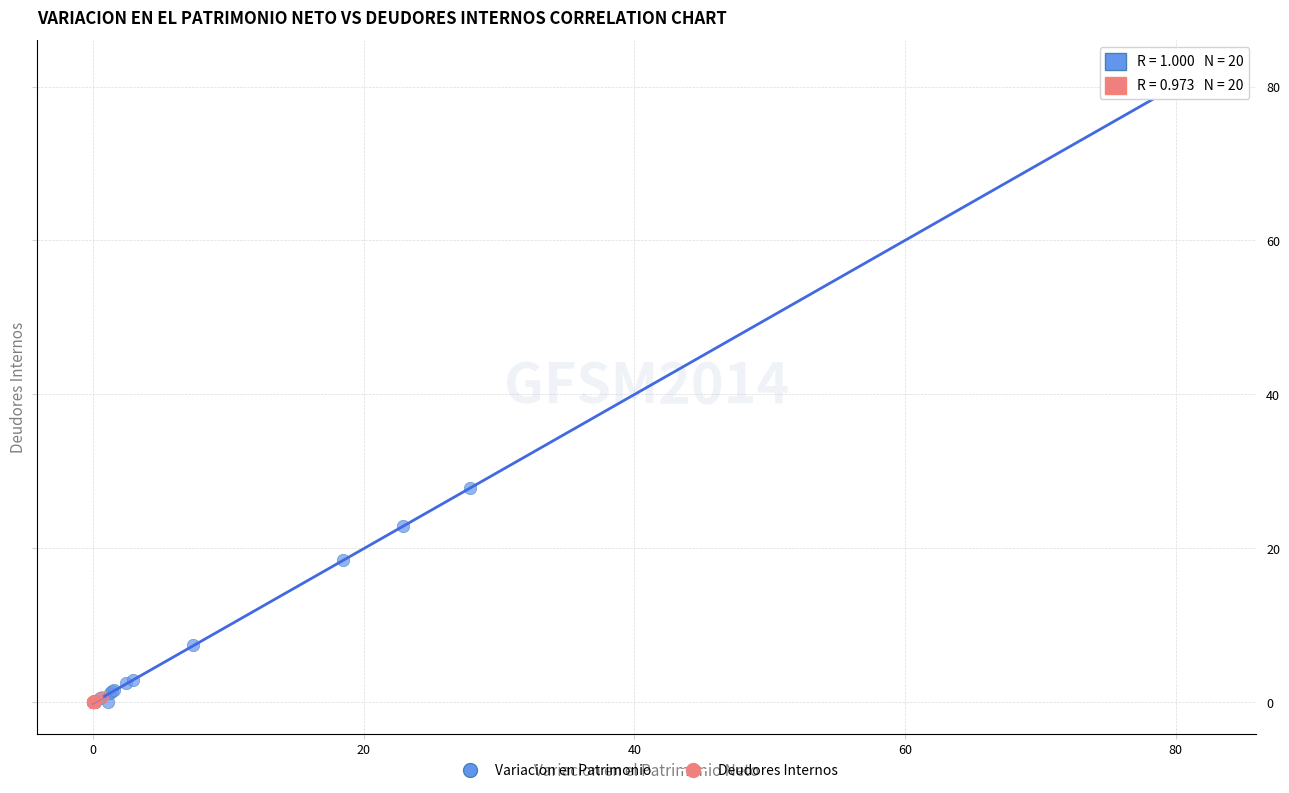

Which series has the largest Y range (max minus min)?

Variacion en Patrimonio